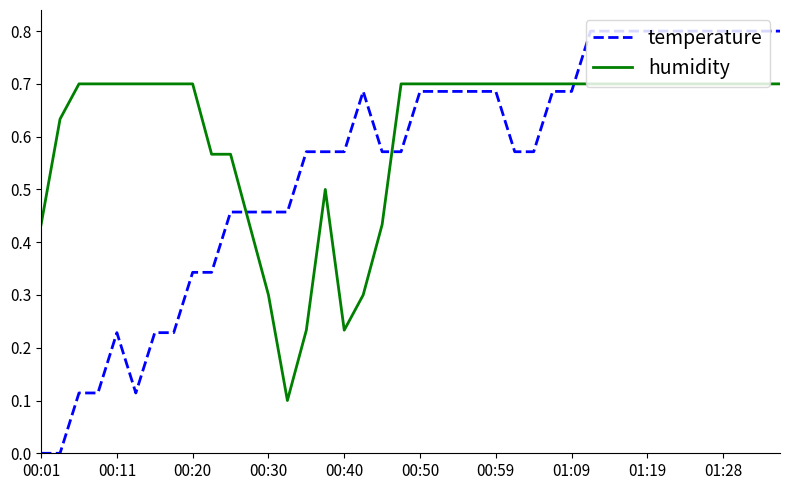

Which series has the largest total across all categories?

humidity